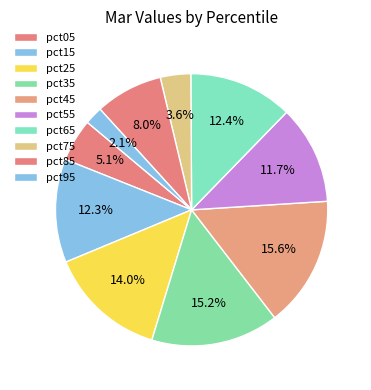

To the nearest percent, what portion does pct45 represent?

16%